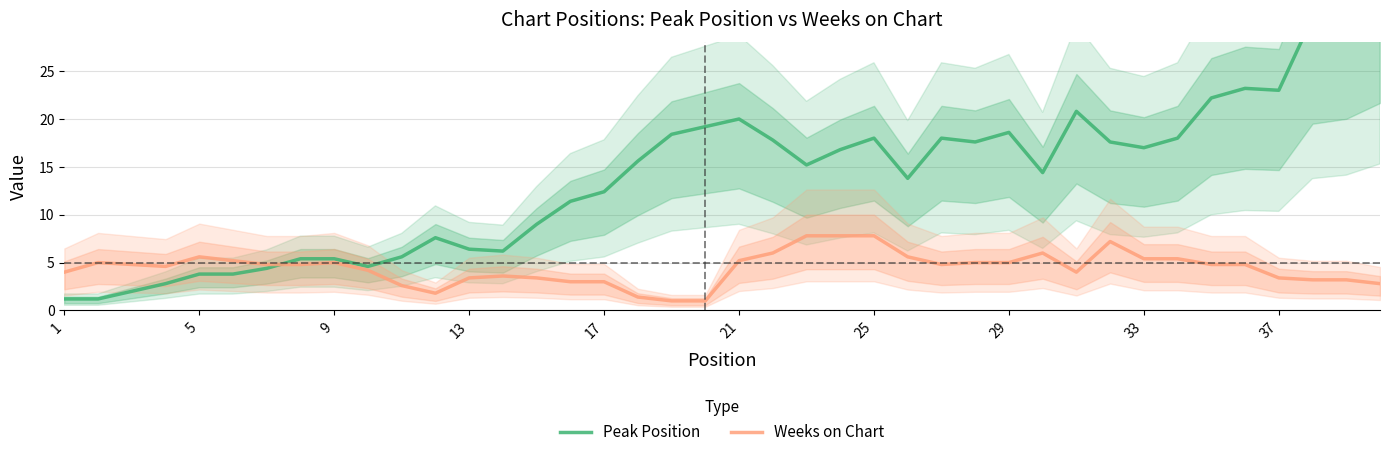

What are all the series names shown in the legend?

Peak Position, Weeks on Chart